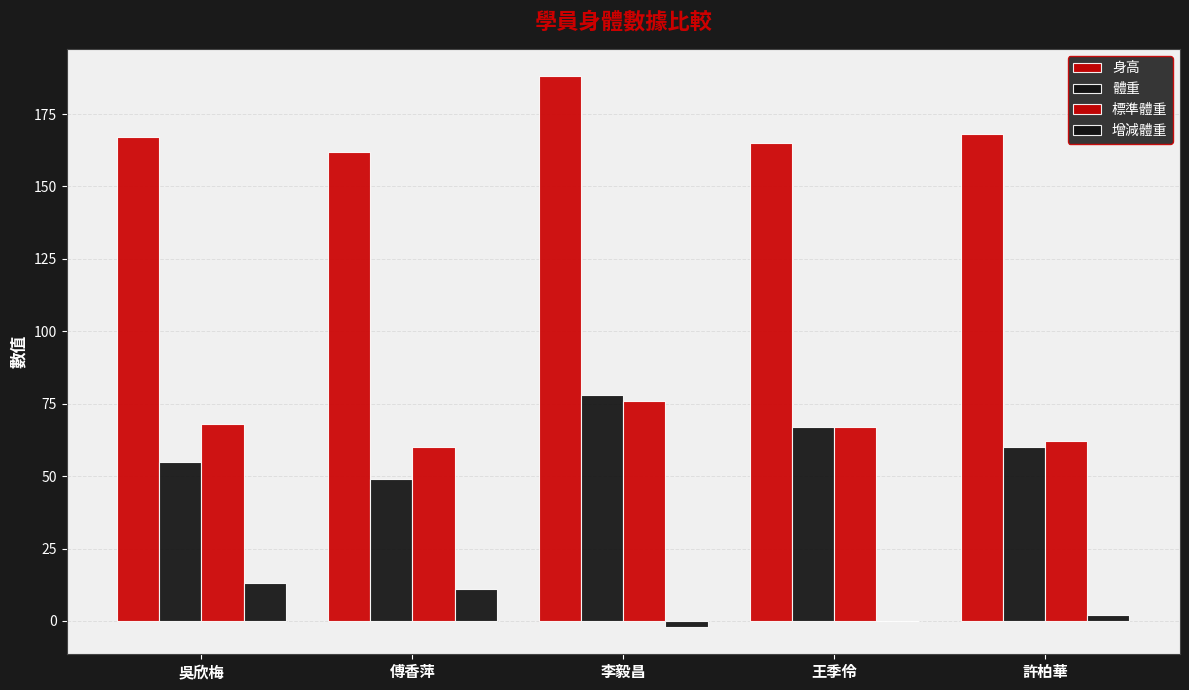

List the series in order of their peak value, highest first.

身高, 體重, 標準體重, 增減體重